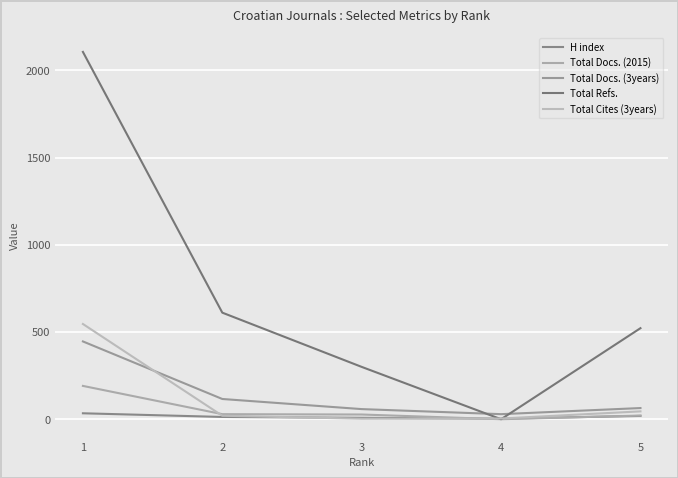

How many positive values does the Total Refs. series have?

4